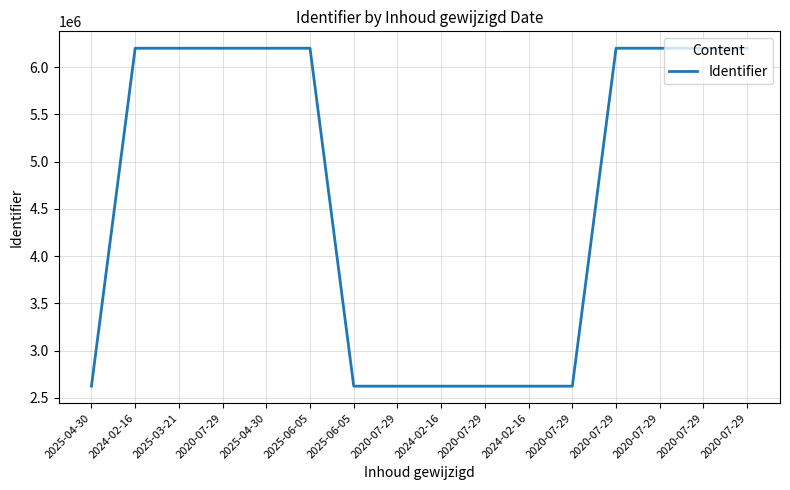

Does the chart have visible grid lines?

Yes